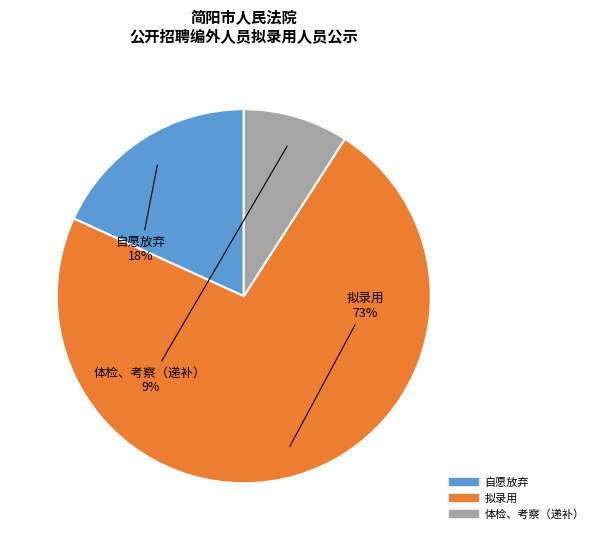

Which has a higher value, 体检、考察（递补） or 拟录用?

拟录用